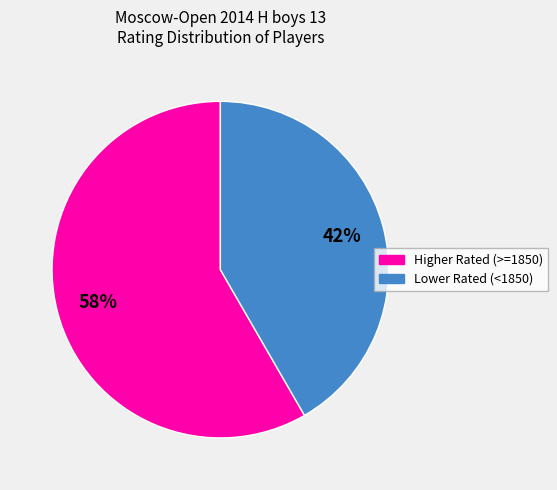

How many segments does this pie chart have?

2